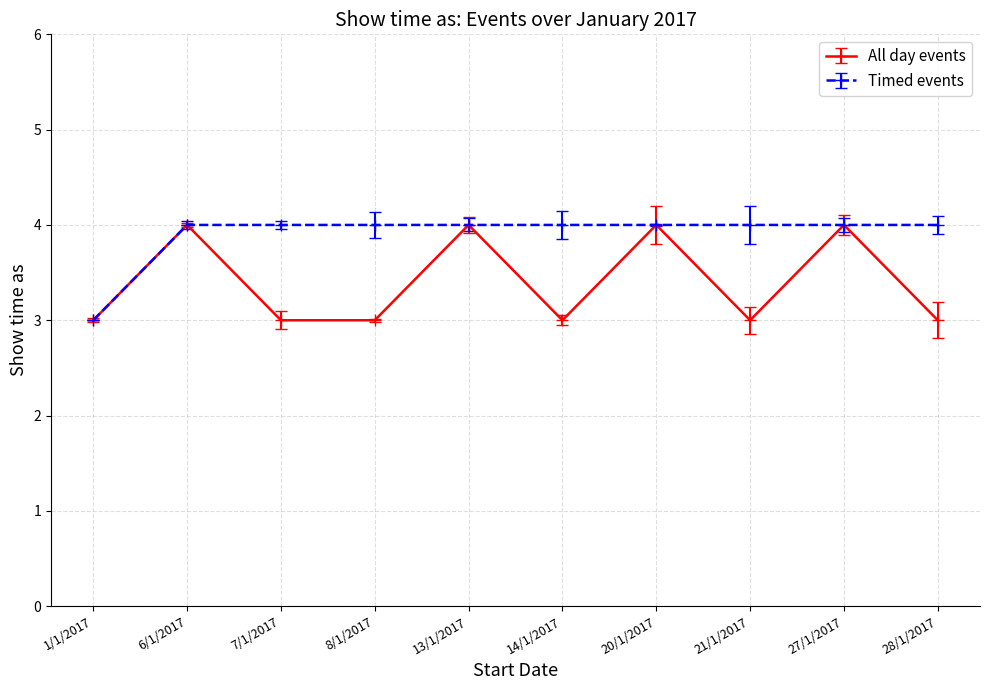

What is the greatest value displayed?

4